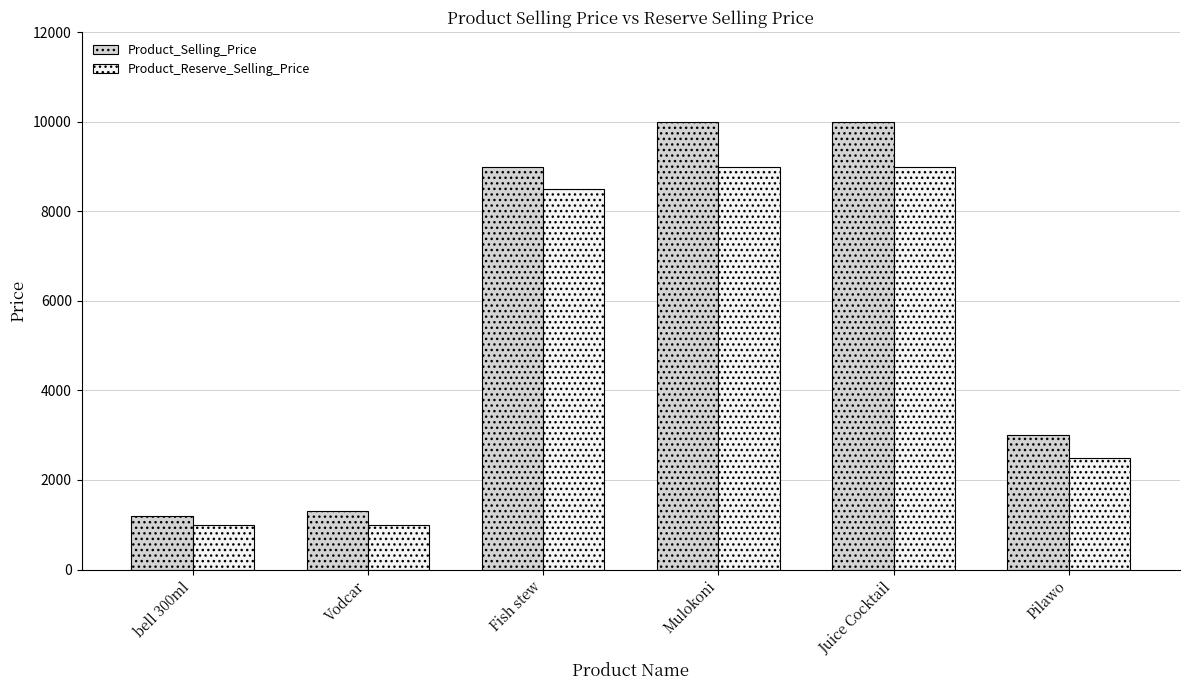

Rank the series by their average value, from highest to lowest.

Product_Selling_Price, Product_Reserve_Selling_Price